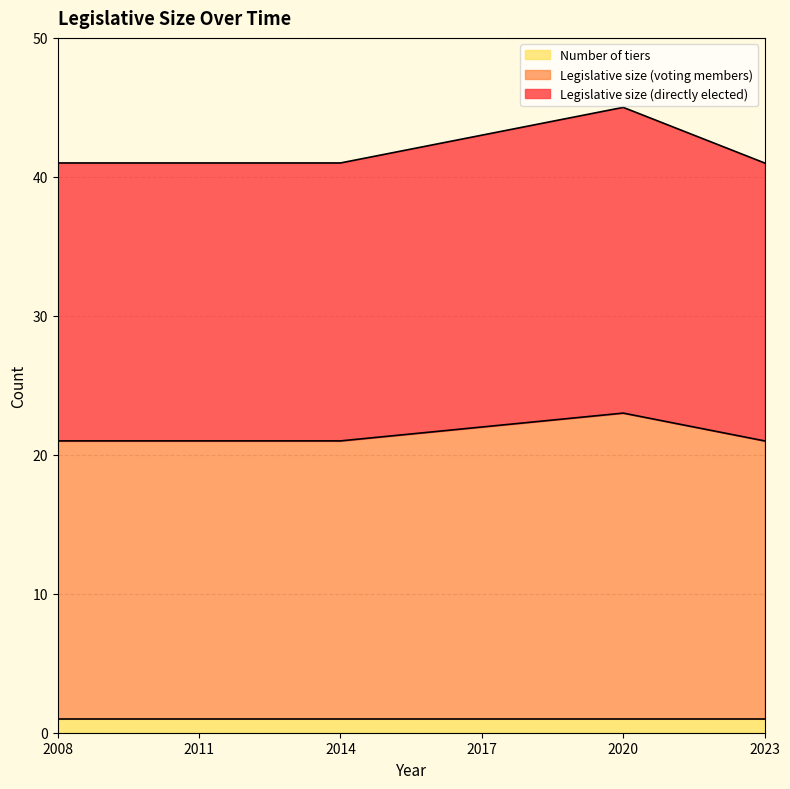

True or false: Legislative size (directly elected) and Legislative size (voting members) intersect in this chart.

False